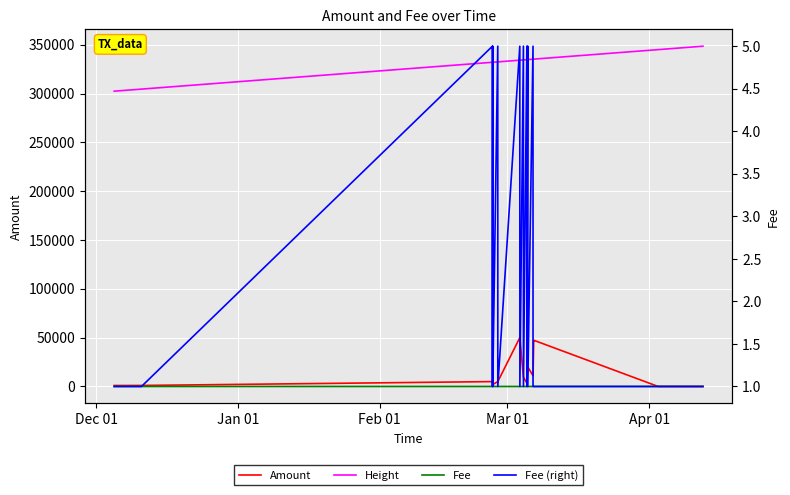

Is the value of Height at 19 greater than the value of Fee at 17?

Yes